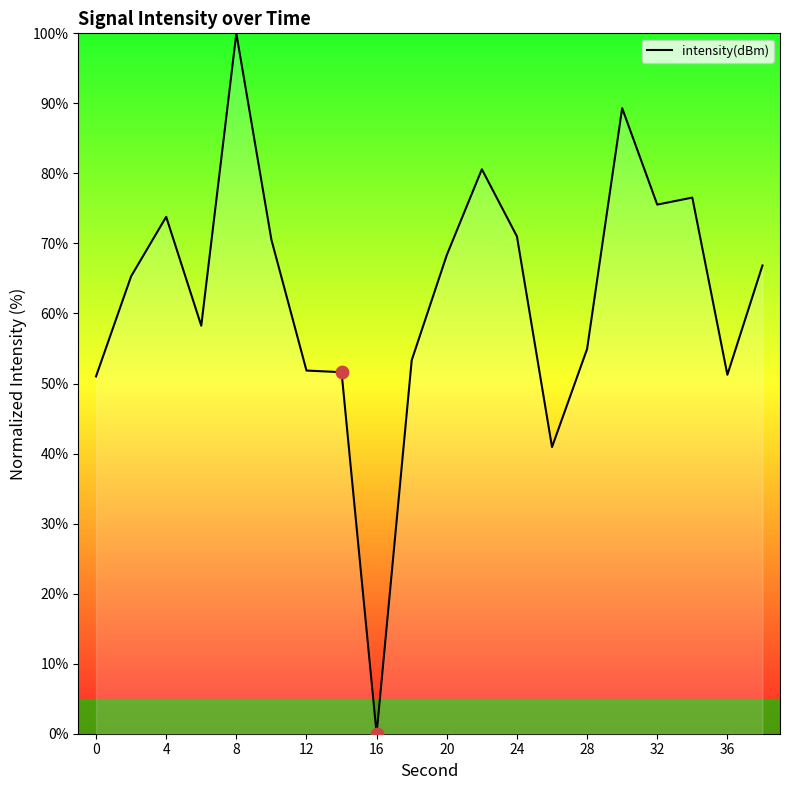

What is the maximum value shown in the chart?

100.0